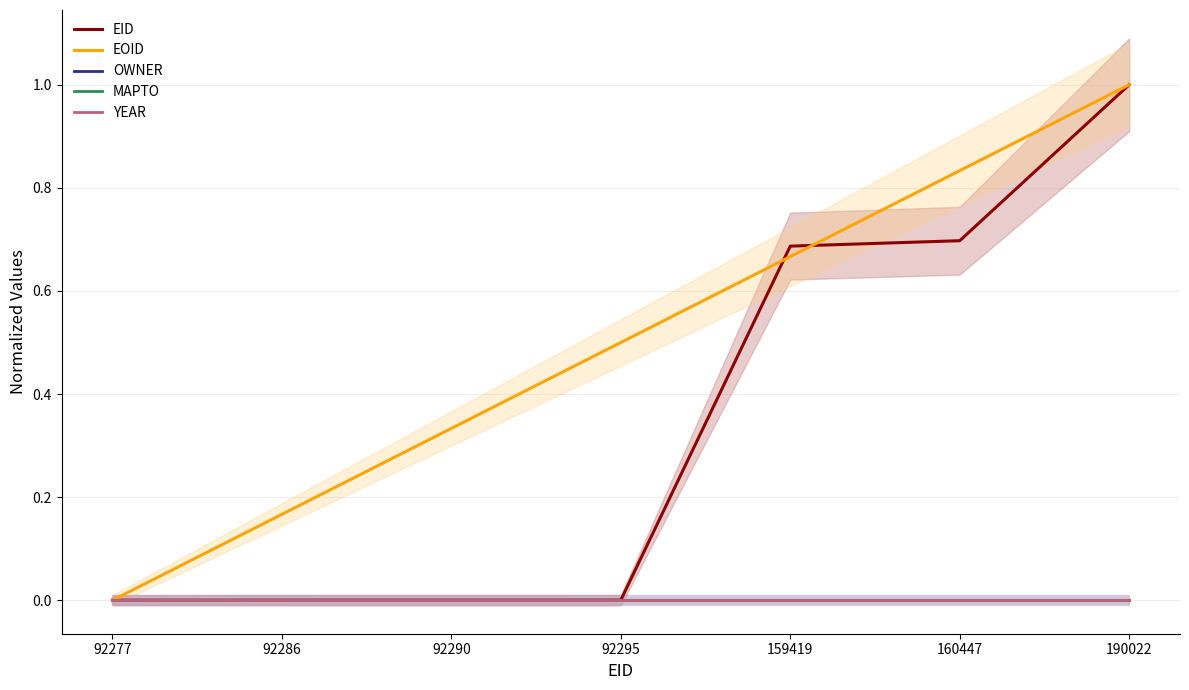

True or false: YEAR and EOID intersect in this chart.

False